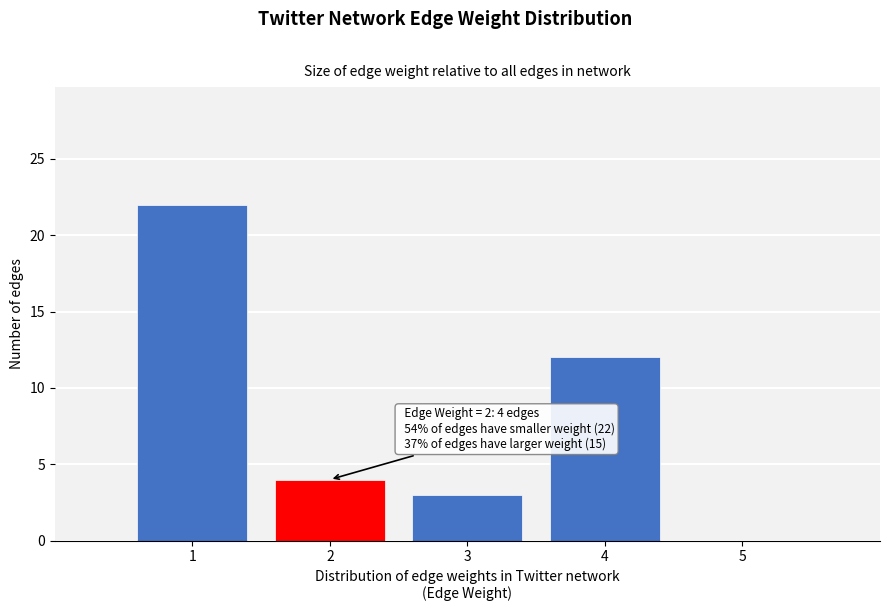

Reading left to right, transcribe all the data shown in this chart.

1=22	2=4	3=3	4=12	5=0